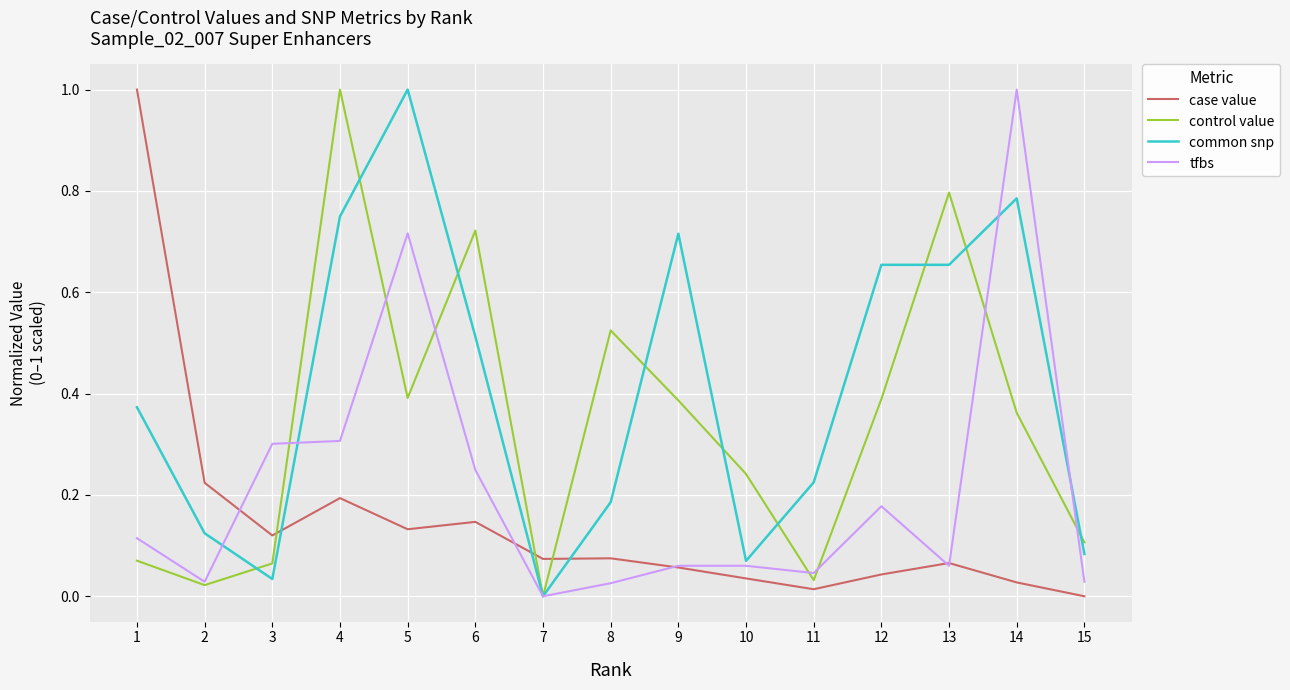

Is it true that control value equals 0.5 at 7?

False